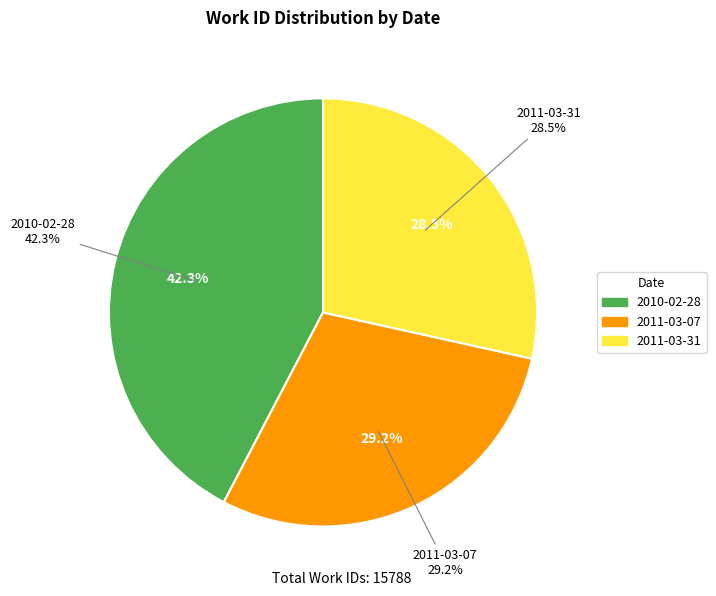

How many segments does this pie chart have?

3